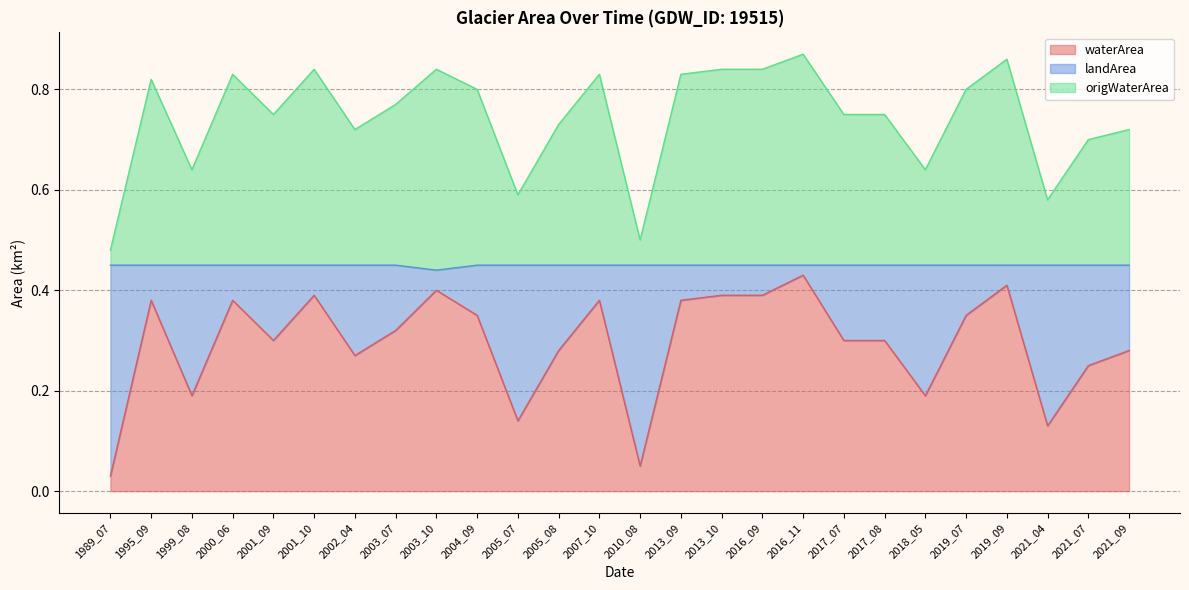

Is the value of landArea at 2017_08 greater than the value of waterArea at 2001_09?

Yes